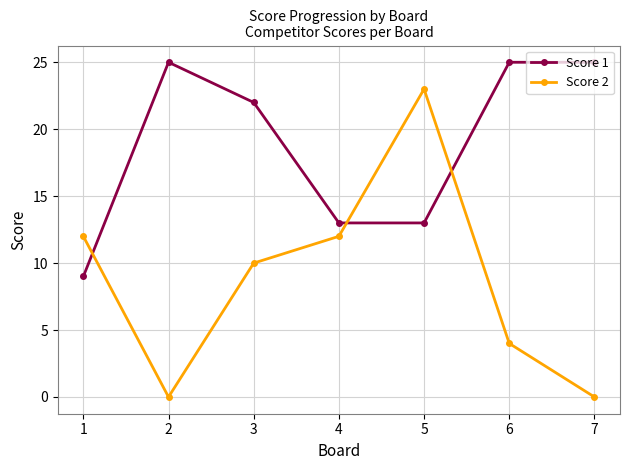

True or false: Score 2 has more than 0 points higher than both neighbors.

True